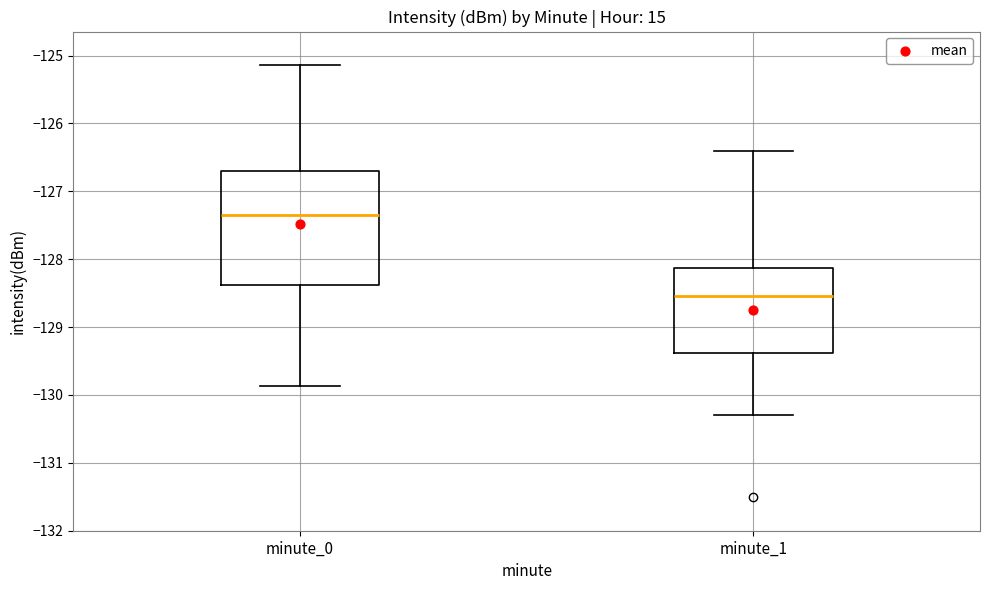

Comparing the boxes themselves (not the whiskers), which one is the tallest?

minute_0